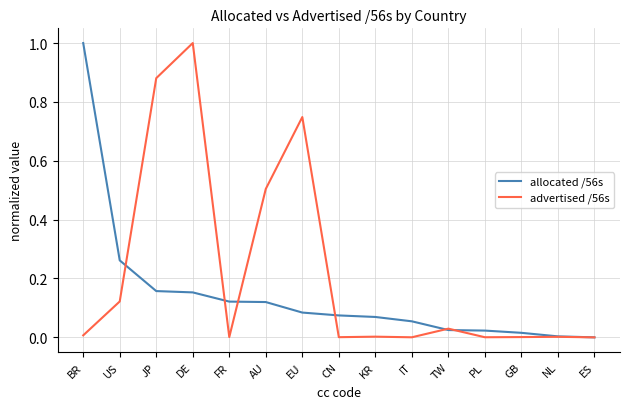

At which label does advertised /56s reach its peak?

DE